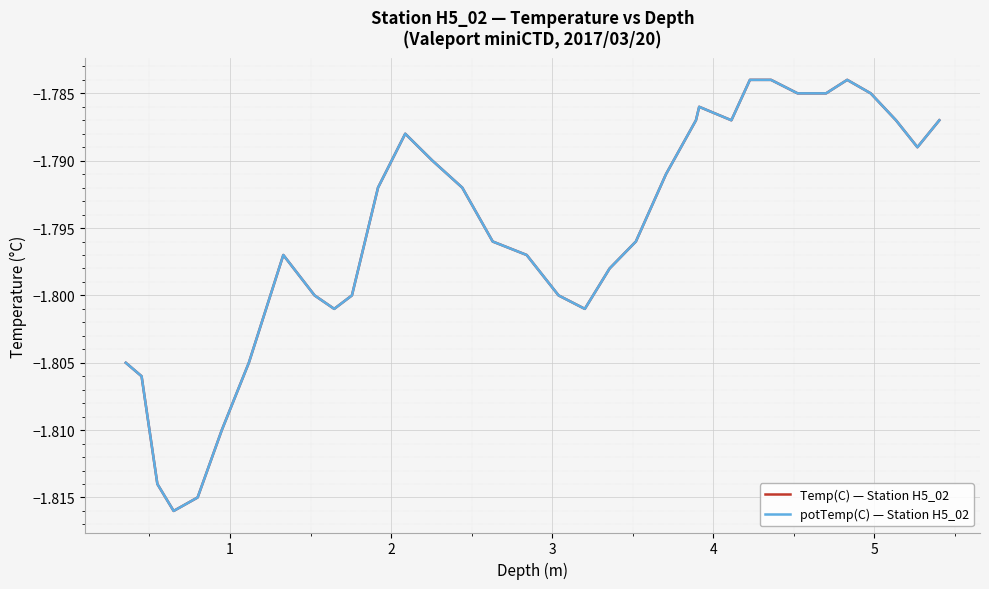

How many interior local valleys does the potTemp(C) — Station H5_02 series have?

5